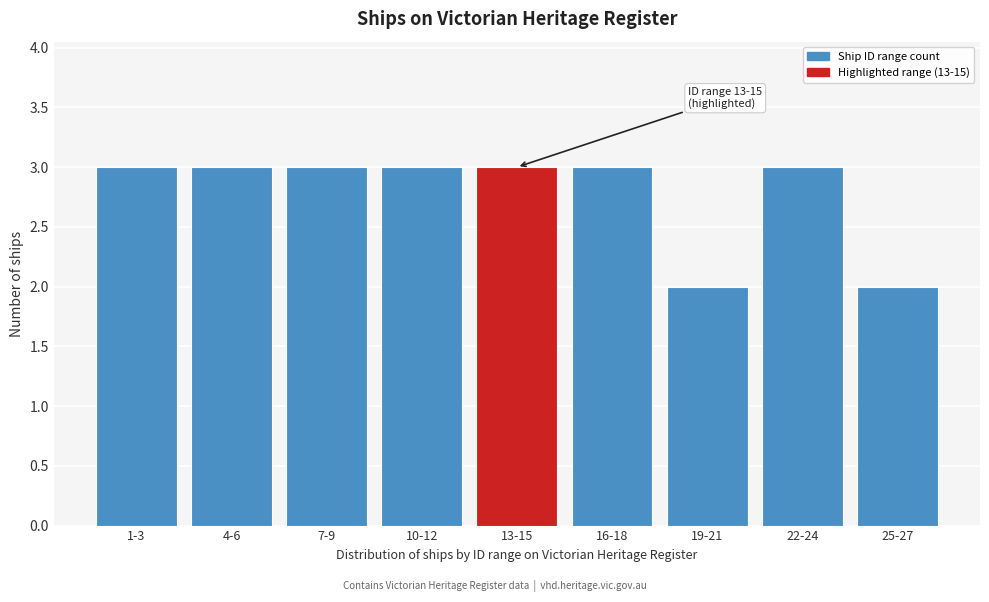

Reading left to right, list all the values displayed in this chart.

3	3	3	3	3	3	2	3	2